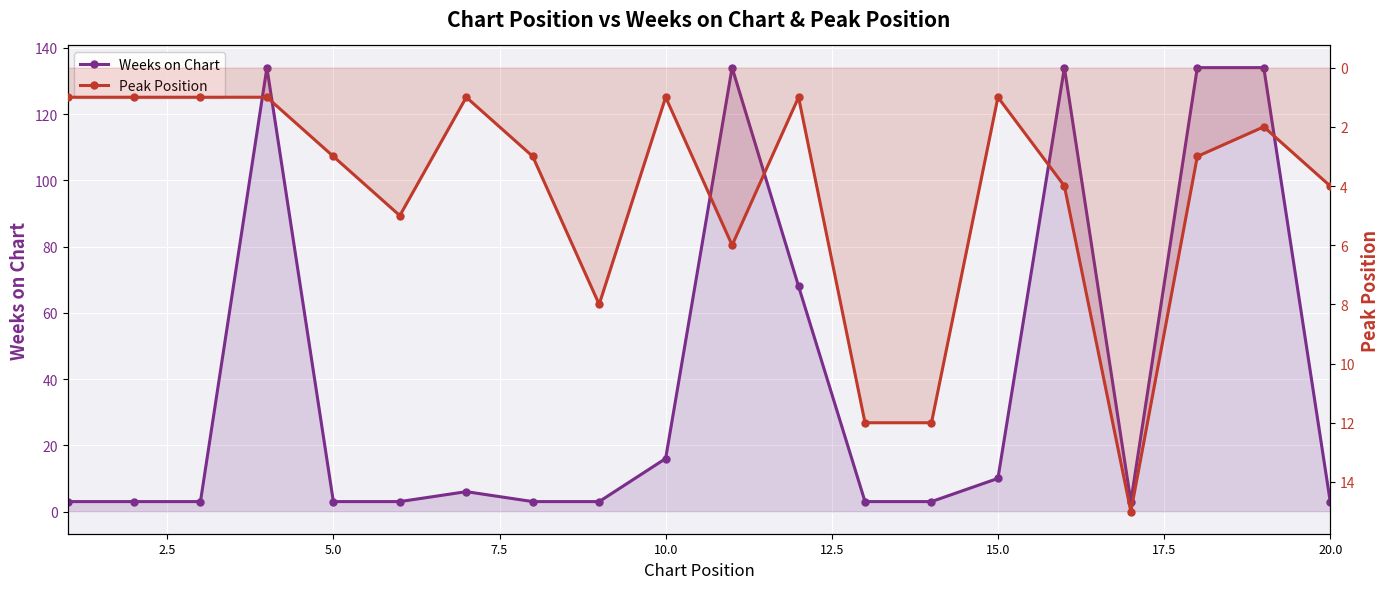

Which series has the largest range (max minus min)?

Weeks on Chart